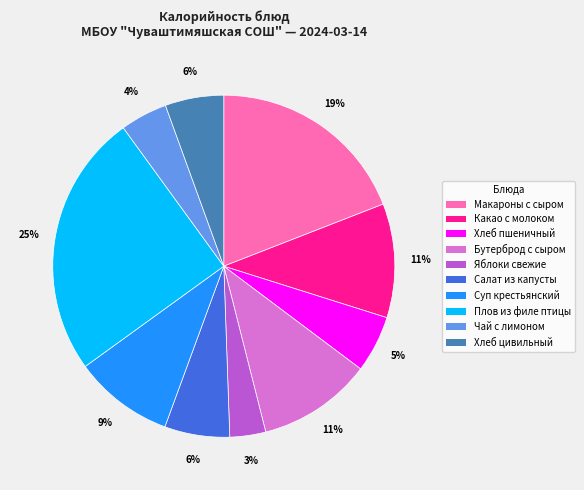

To the nearest percent, what portion does Хлеб пшеничный represent?

5%